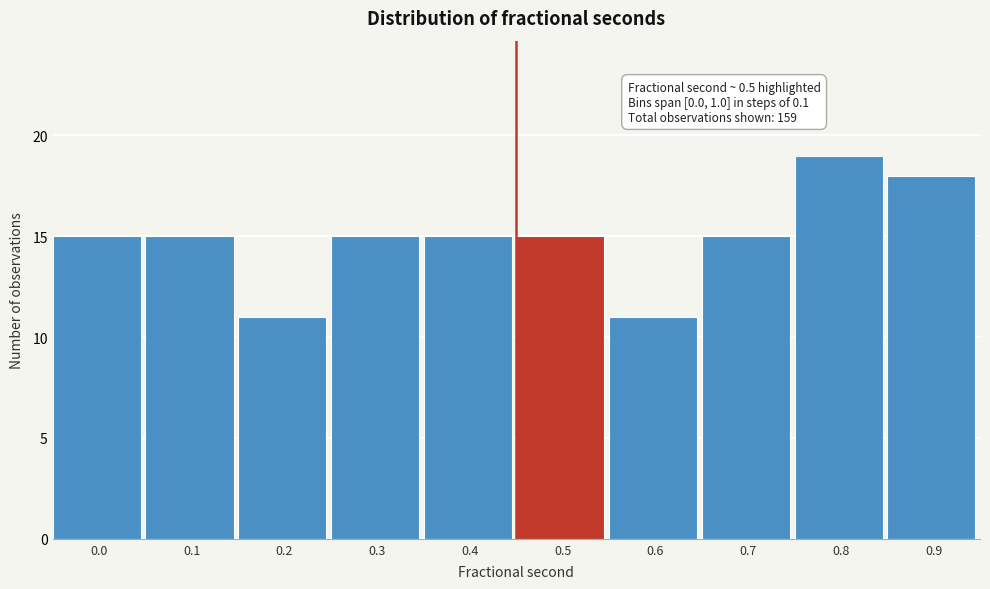

Reading left to right, list all the values displayed in this chart.

15	15	11	15	15	15	11	15	19	18